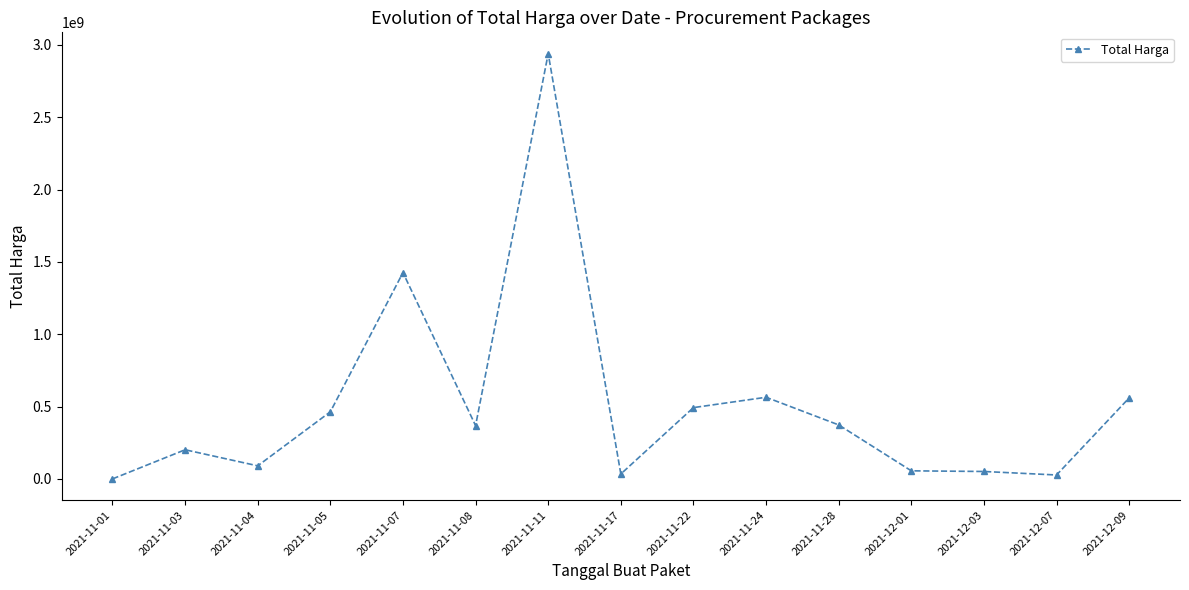

What is the difference between the values at 2021-11-04 and 2021-11-03?

111039195